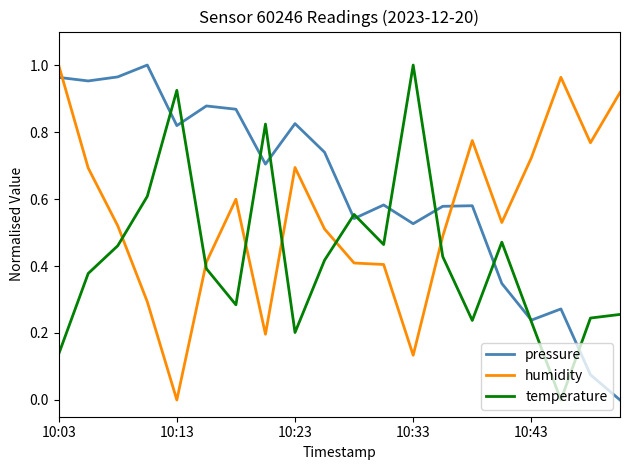

How many interior local valleys does the temperature series have?

5